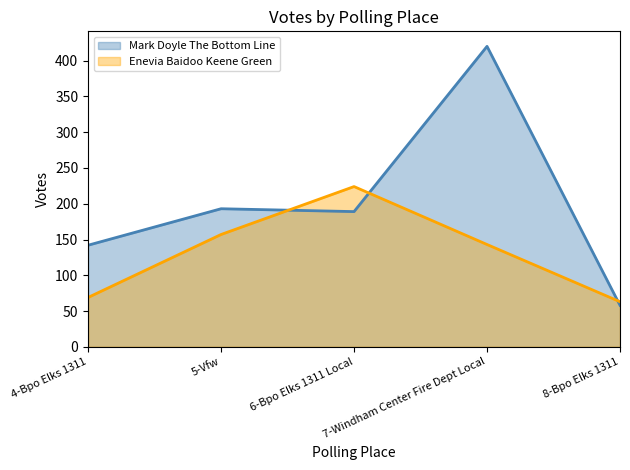

True or false: Enevia Baidoo Keene Green and Mark Doyle The Bottom Line intersect in this chart.

True